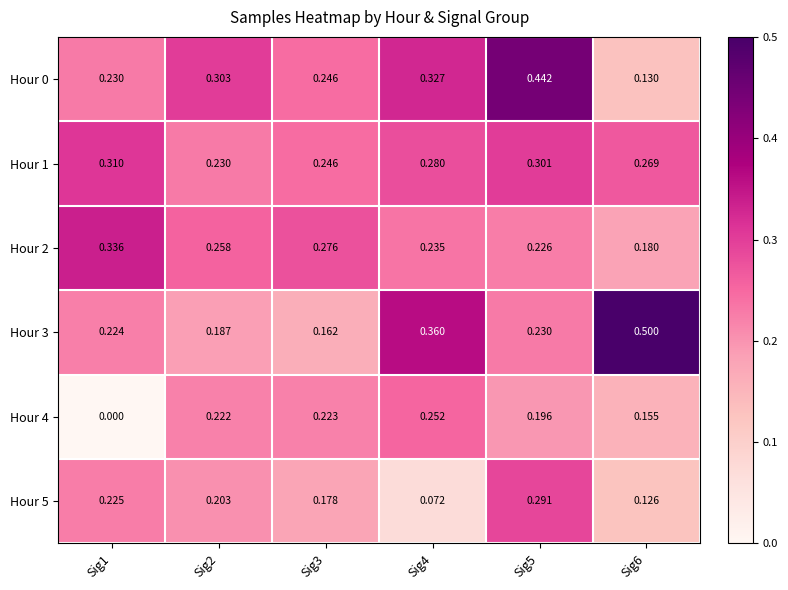

Is the value of Hour 1 at Sig2 greater than the value of Hour 5 at Sig3?

Yes